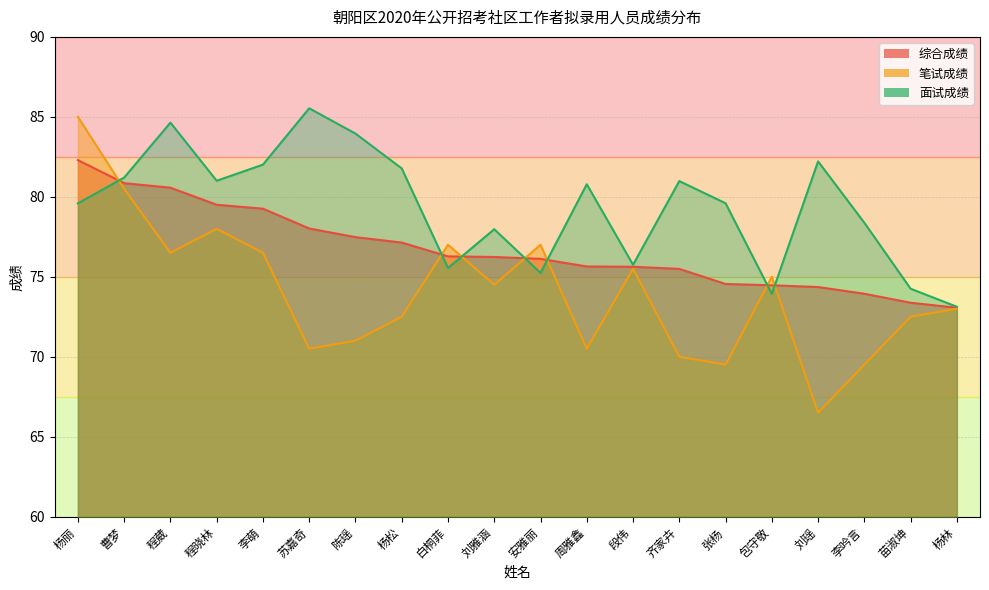

Reading left to right, what are all the values shown in this chart?

综合成绩: 82.3	80.9	80.6	79.5	79.3	78.0	77.5	77.1	76.3	76.2	76.1	75.6	75.6	75.5	74.5	74.5	74.4	73.9	73.4	73.1
笔试成绩: 85.0	80.5	76.5	78.0	76.5	70.5	71.0	72.5	77.0	74.5	77.0	70.5	75.5	70.0	69.5	75.0	66.5	69.5	72.5	73.0
面试成绩: 79.6	81.2	84.6	81.0	82.0	85.5	84.0	81.8	75.5	78.0	75.2	80.8	75.8	81.0	79.6	73.9	82.2	78.4	74.2	73.1